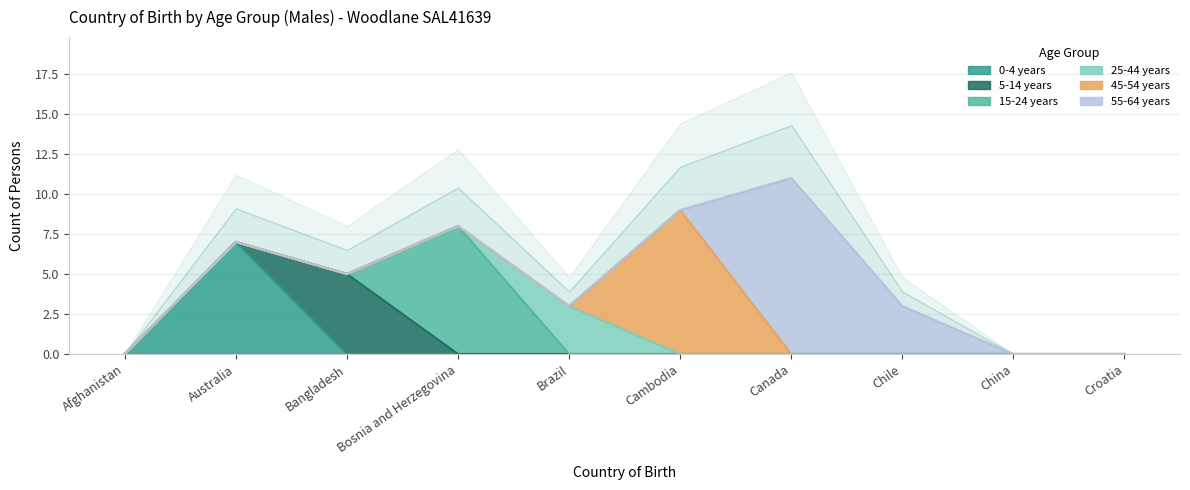

Does the chart display data point markers on the line(s)?

No